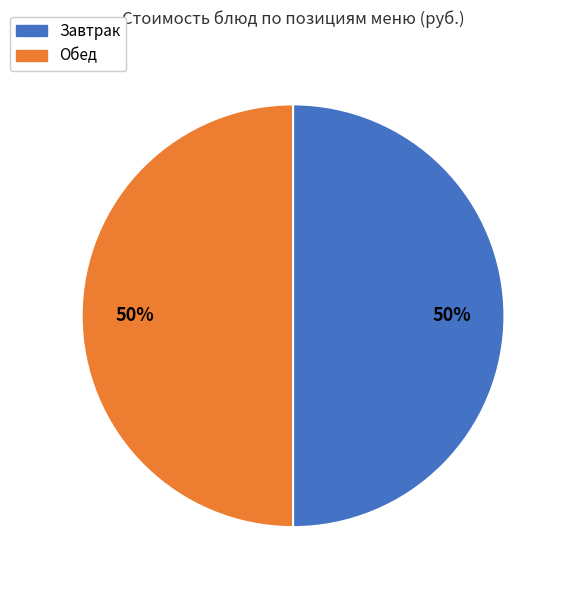

How many slices are in this pie chart?

2